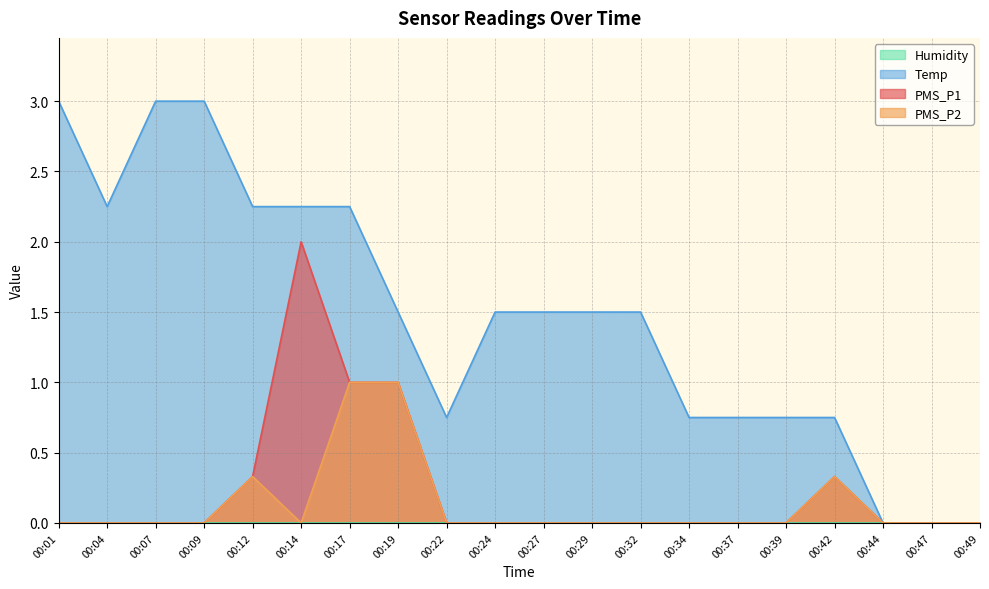

True or false: PMS_P1 has more than 0 points higher than both neighbors.

True